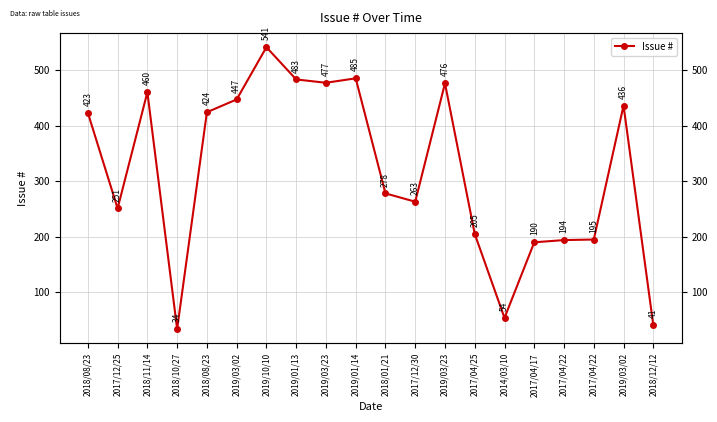

List the labels in order of value, largest first.

2019/10/10, 2019/01/14, 2019/01/13, 2019/03/23, 2019/03/23, 2018/11/14, 2019/03/02, 2019/03/02, 2018/08/23, 2018/08/23, 2018/01/21, 2017/12/30, 2017/12/25, 2017/04/25, 2017/04/22, 2017/04/22, 2017/04/17, 2014/03/10, 2018/12/12, 2018/10/27